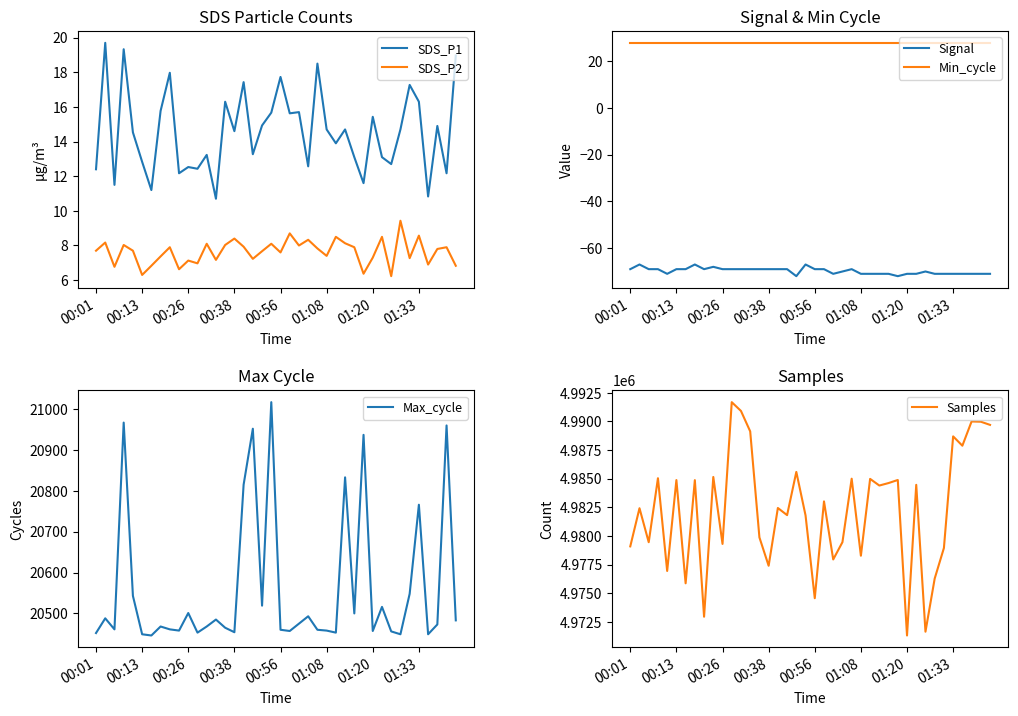

The Min_cycle series shows 28.0 at 00:01. True or false?

True